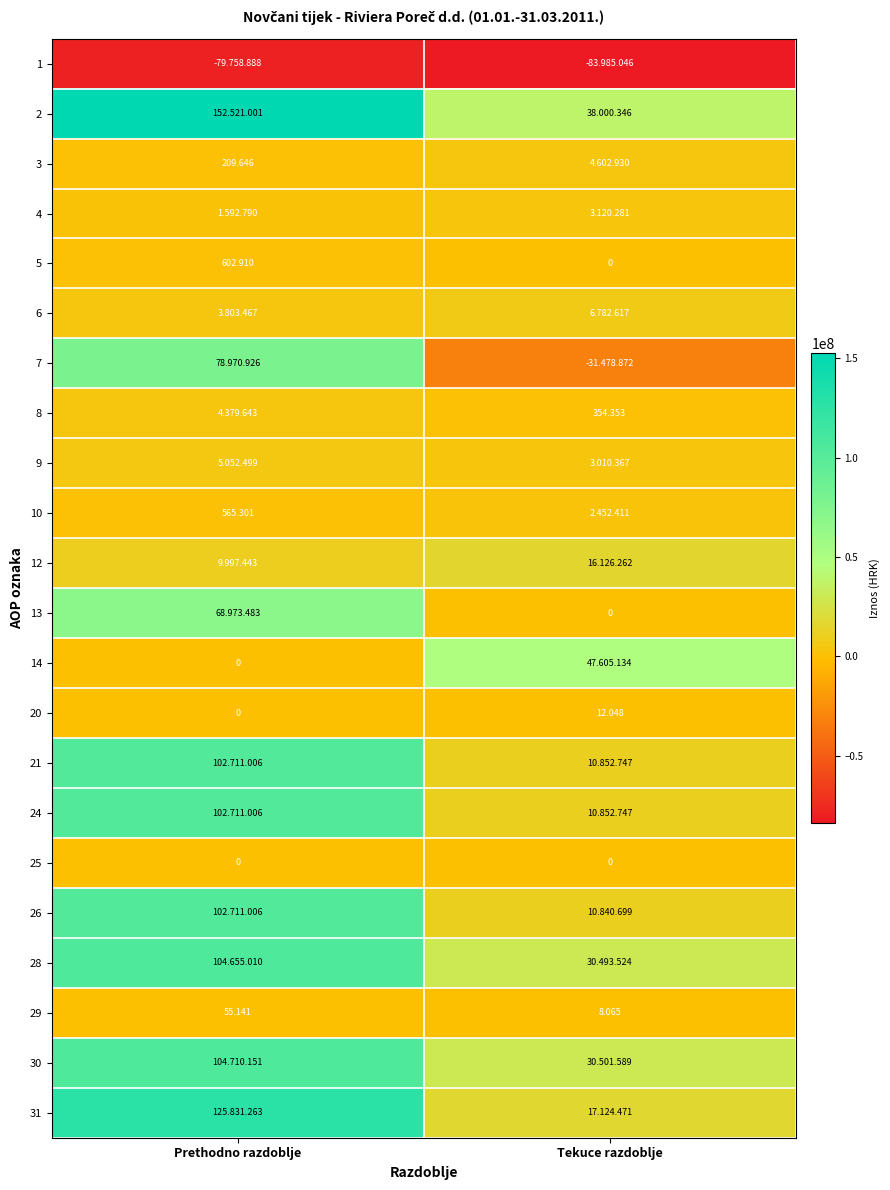

Which category has the highest value in the 29 series?

Prethodno razdoblje